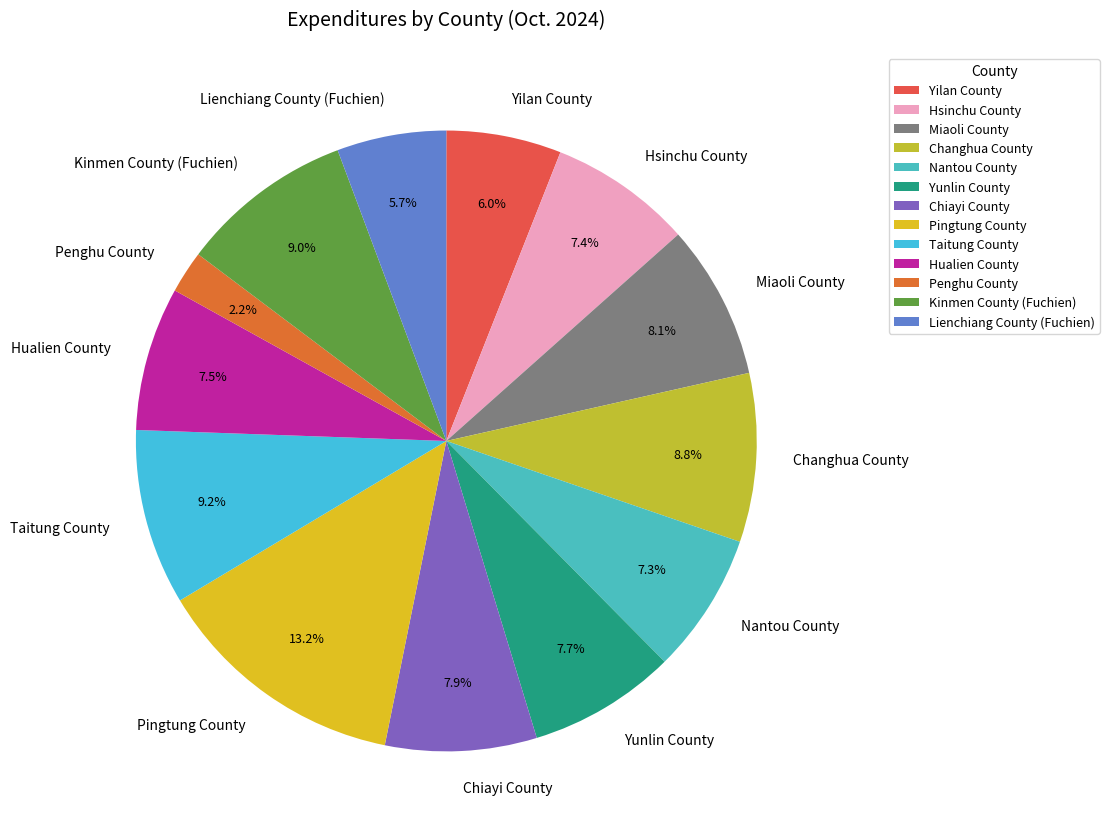

What is the smallest slice in the pie chart?

Penghu County